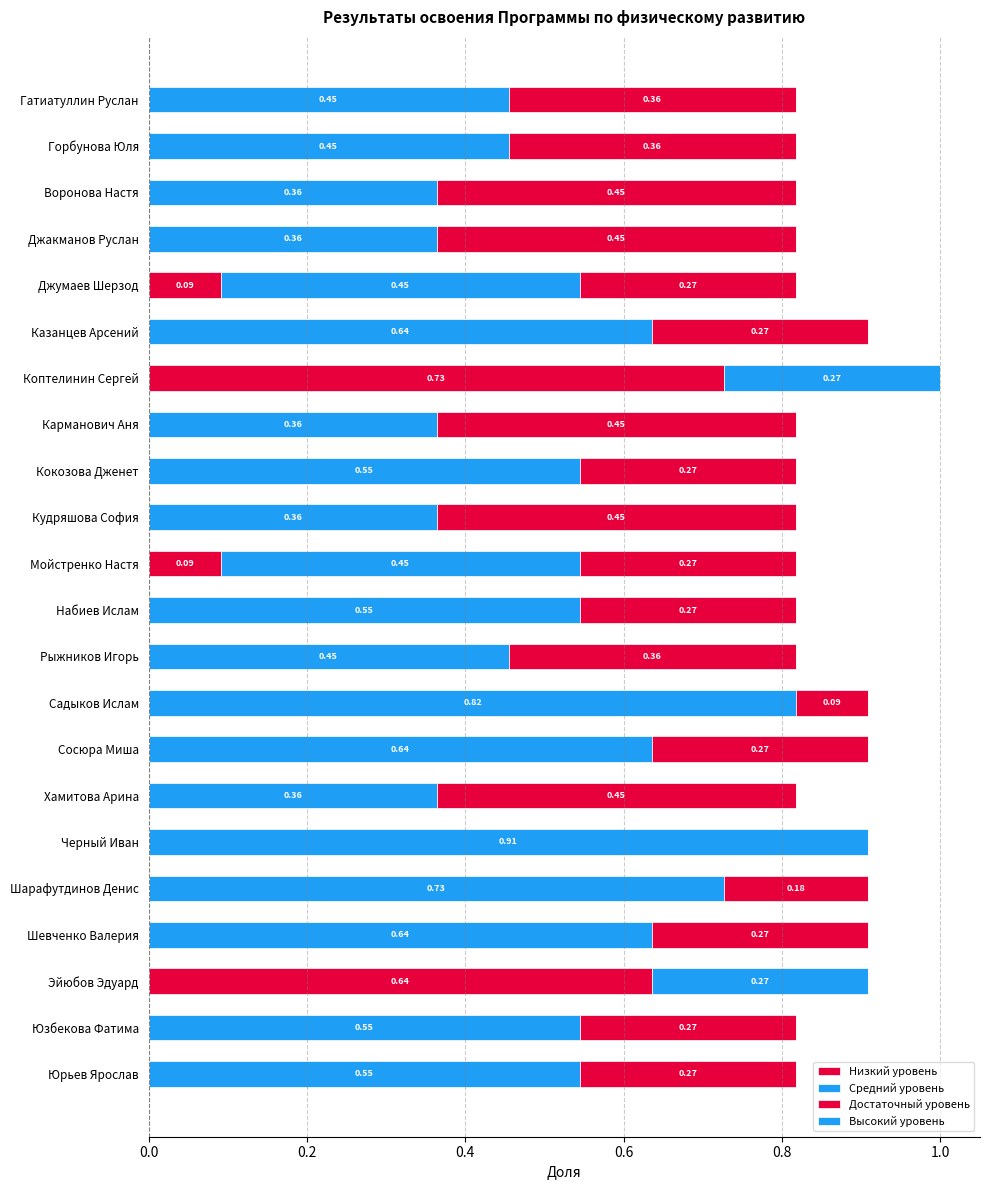

How many values in the Низкий уровень series exceed 0?

4